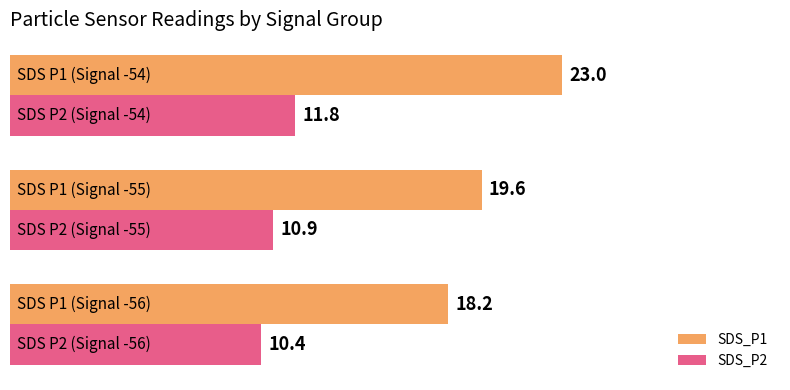

What is the sum of all SDS_P1 values?

60.8